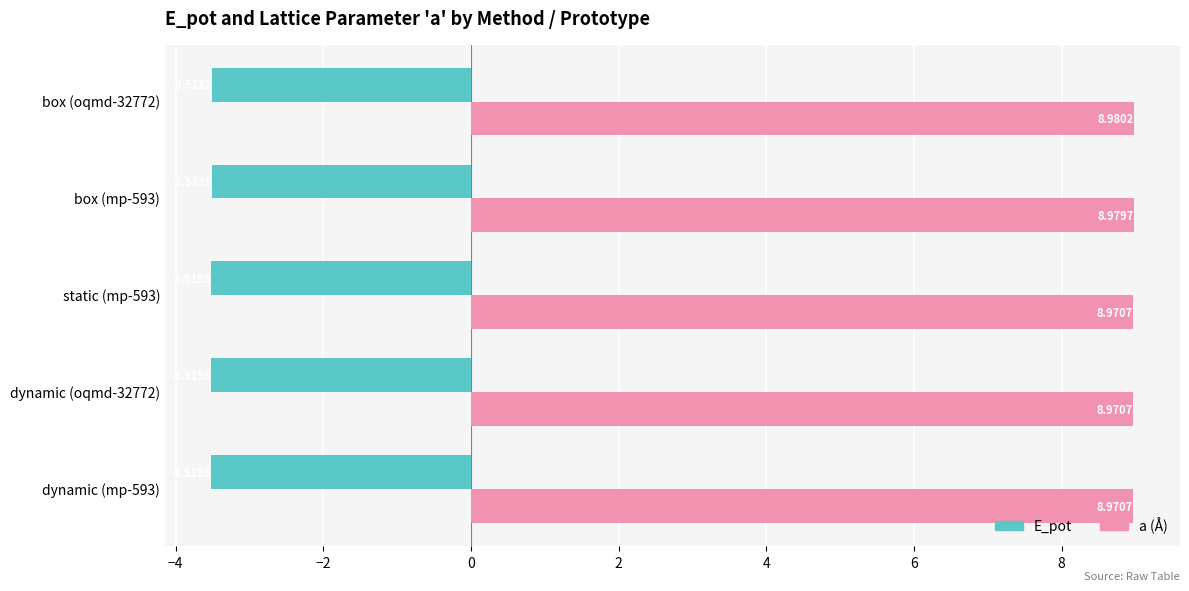

What is the spread (max minus min) of values at dynamic (oqmd-32772)?

12.5